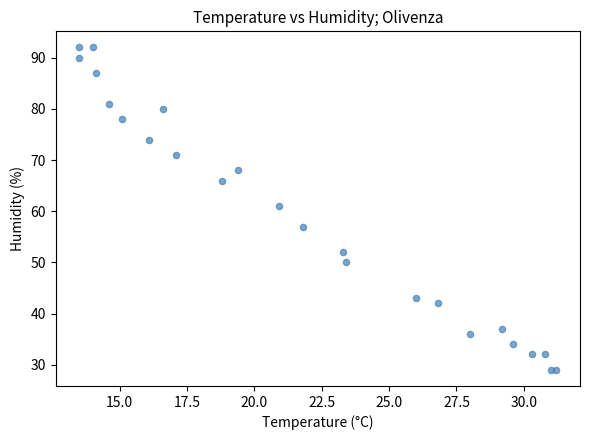

What Y value in the scatter plot is closest to 60?

61